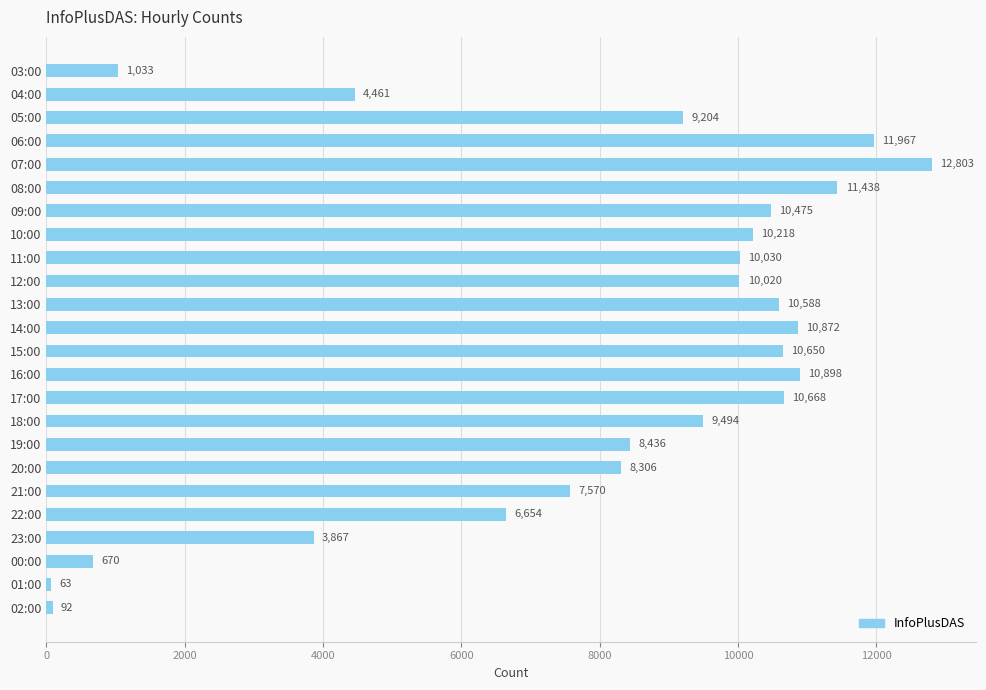

Is it true that the value at 09:00 is 10475?

True